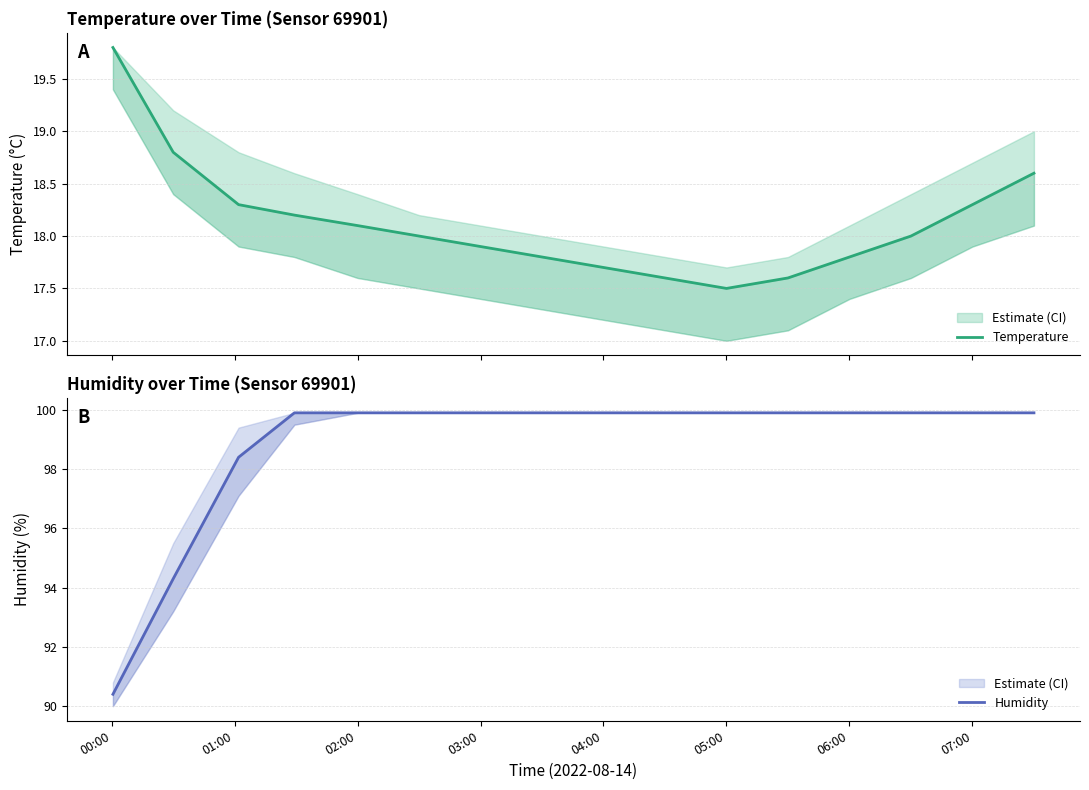

Rank the series by their average value, from highest to lowest.

Humidity, Temperature